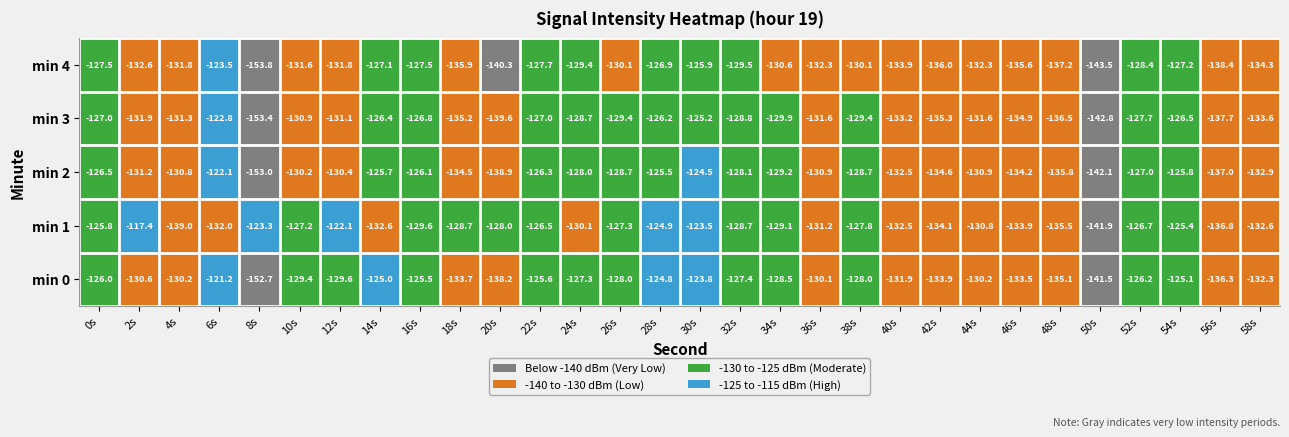

True or false: min 1 has a value of -126.5 at 22s.

True